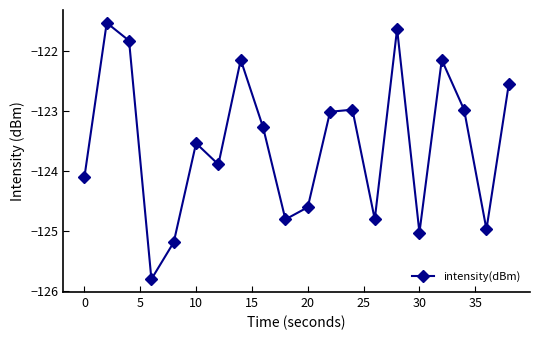

What is the maximum value shown in the chart?

-121.5